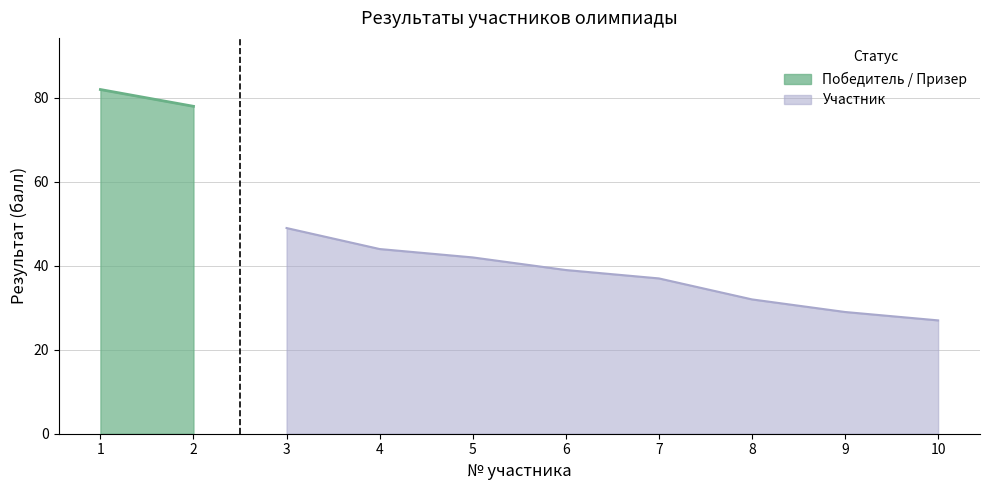

How many data points are less than 42?

5